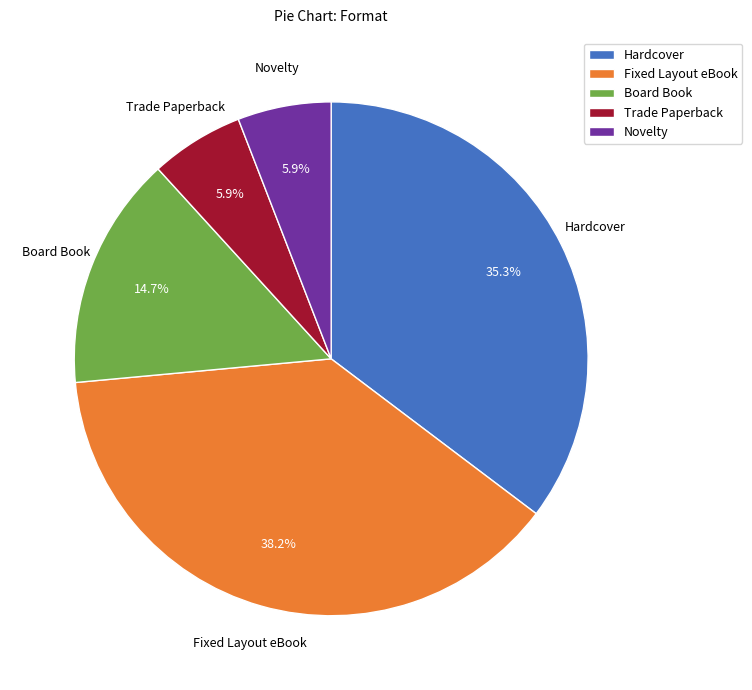

What is the ratio of the value at Novelty to the value at Hardcover?

0.2